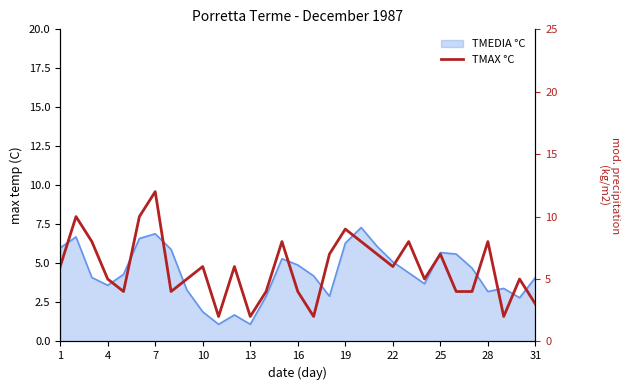

How many lines are shown in the chart?

1